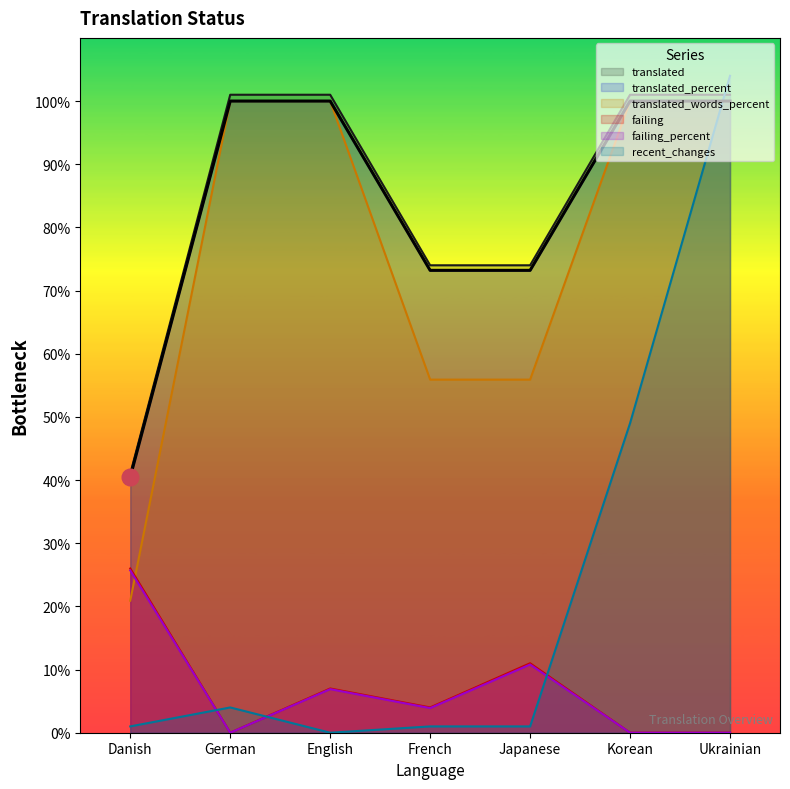

Is it true that translated_words_percent equals 34.7 at Japanese?

False